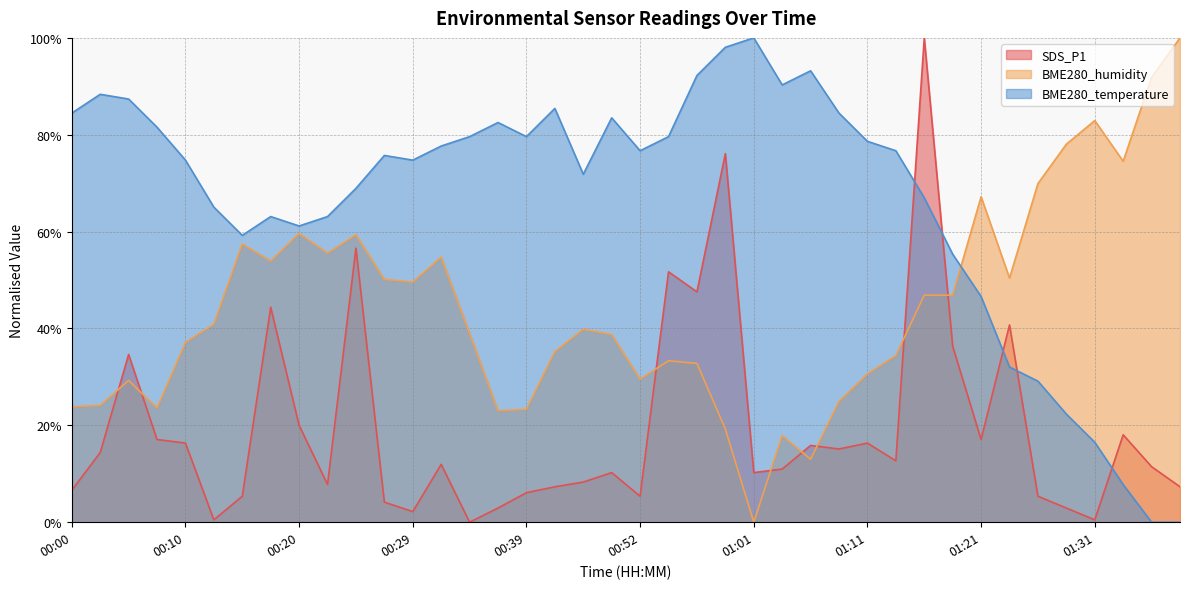

What is the label of the 5th point from the right?

01:28